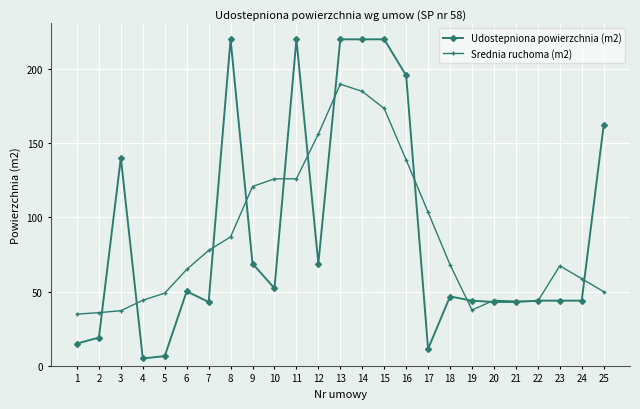

True or false: Udostepniona powierzchnia (m2) has more than 0 interior local peaks.

True